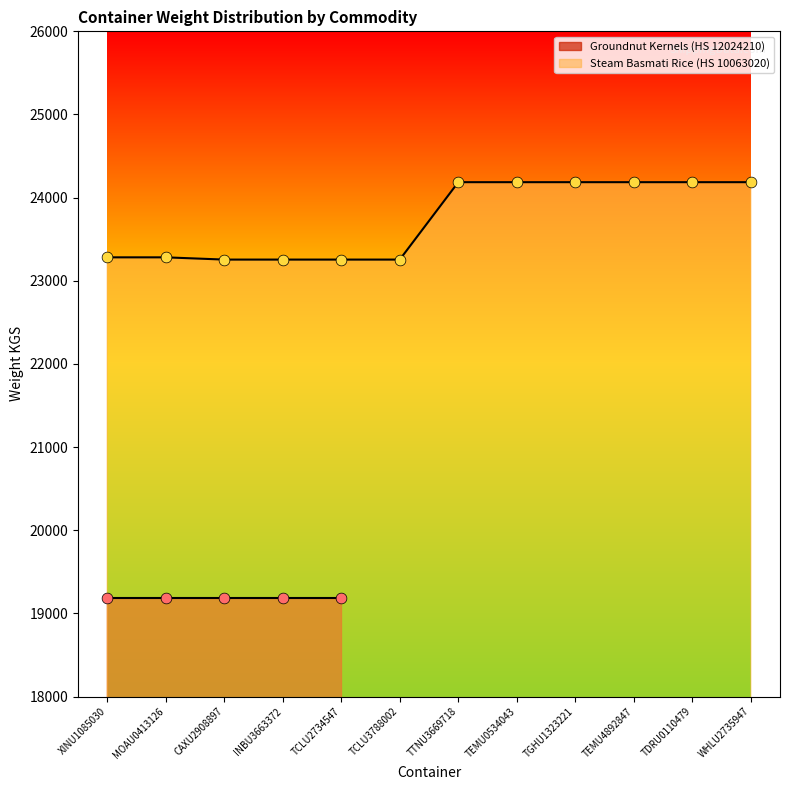

Approximately how many times larger is the value at TGHU1323221 compared to TCLU2734547?

1.0